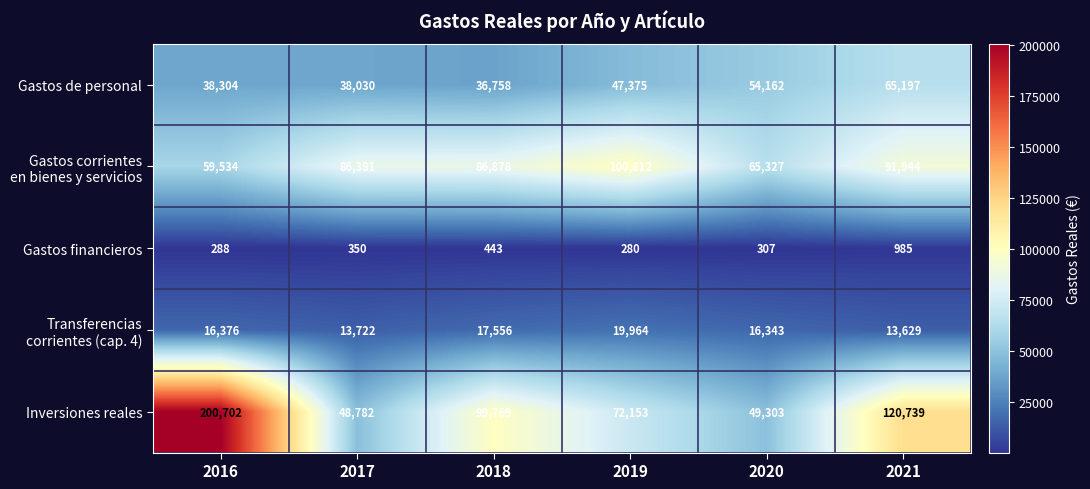

Which label corresponds to the largest value in the chart?

2016